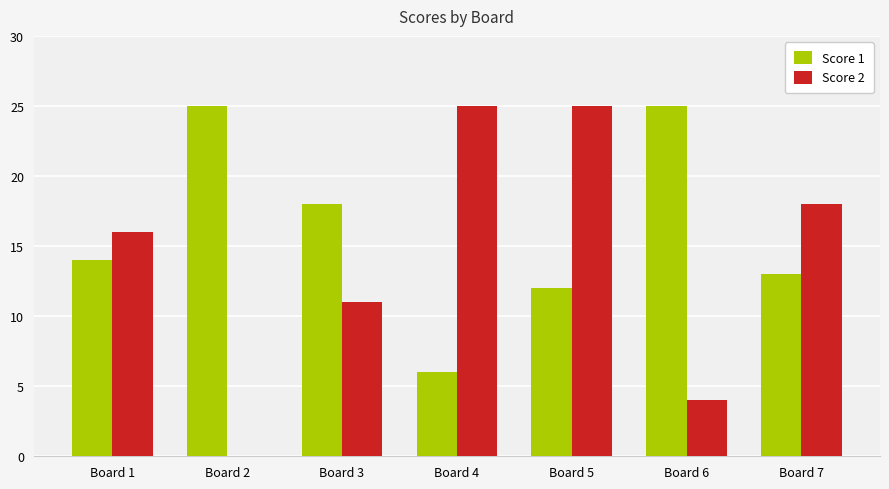

What is the maximum value shown in the chart?

25